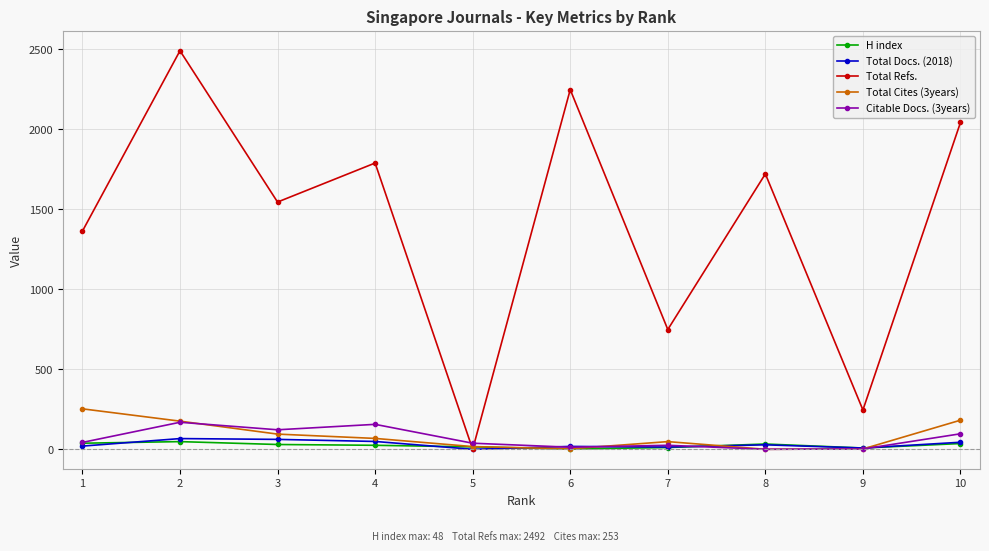

At which category is the sum across all series the highest?

2